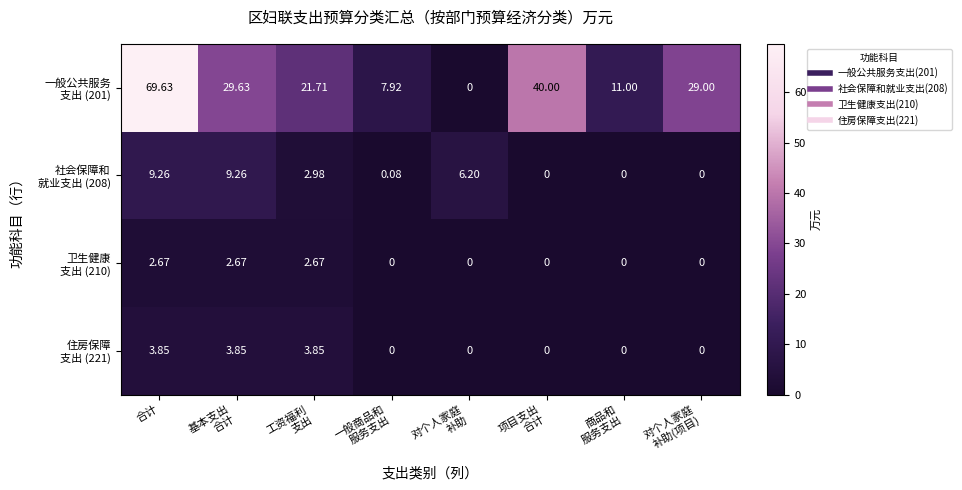

At which category is the sum across all series the highest?

合计